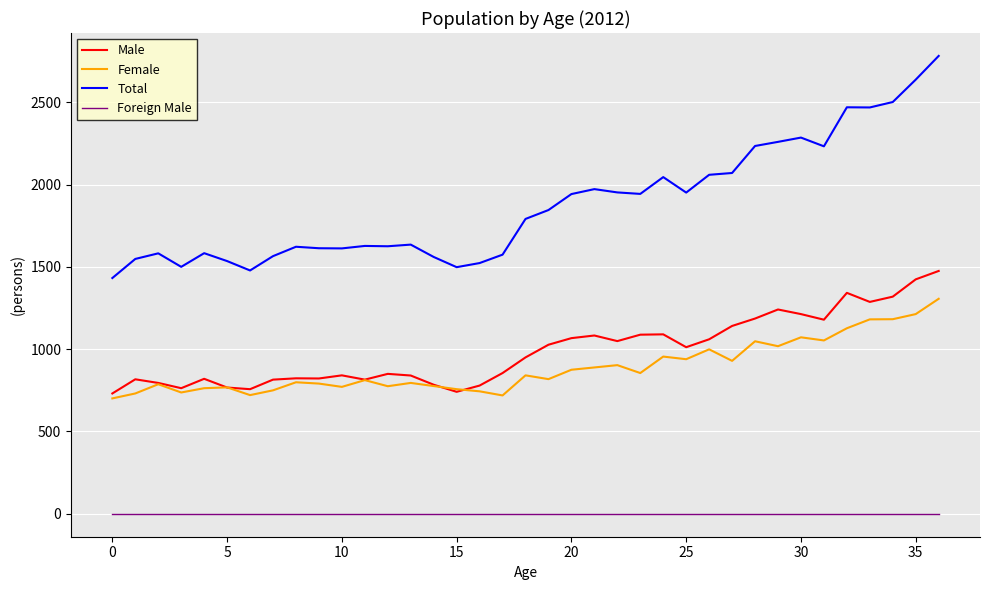

Rank the series by their maximum value, from highest to lowest.

Total, Male, Female, Foreign Male